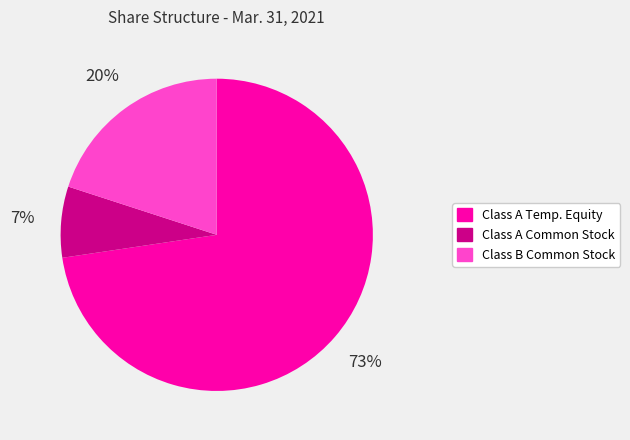

Is there any slice that represents more than half of the pie?

Yes